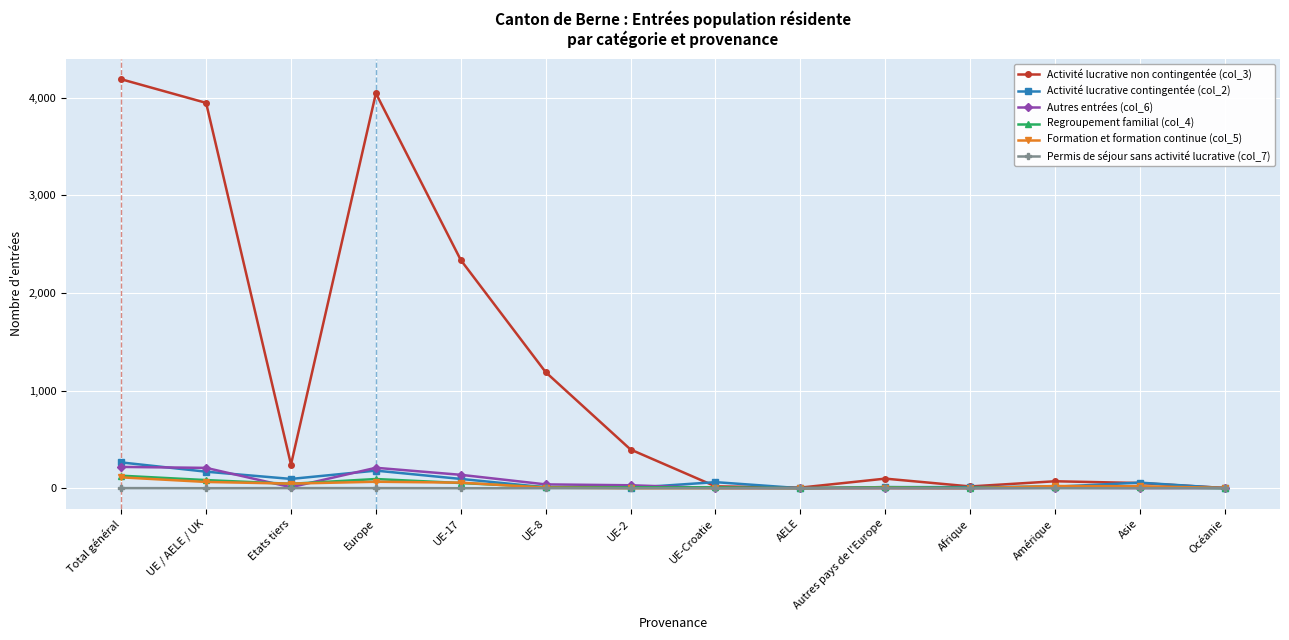

Which series has the widest spread of values?

Activité lucrative non contingentée (col_3)